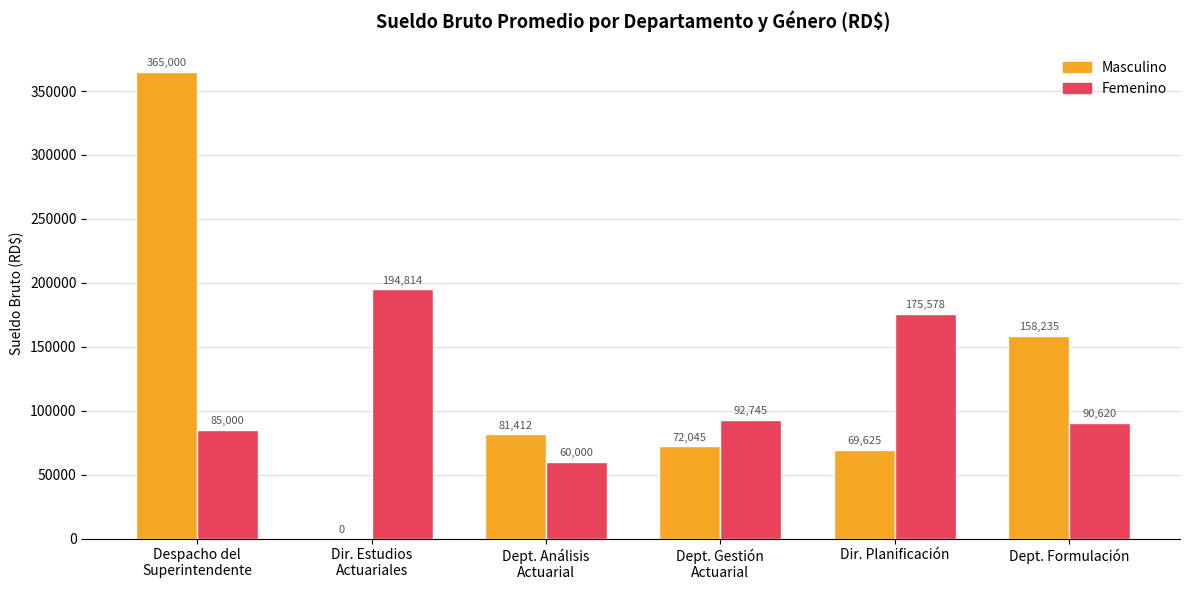

What is the greatest value displayed?

365000.0